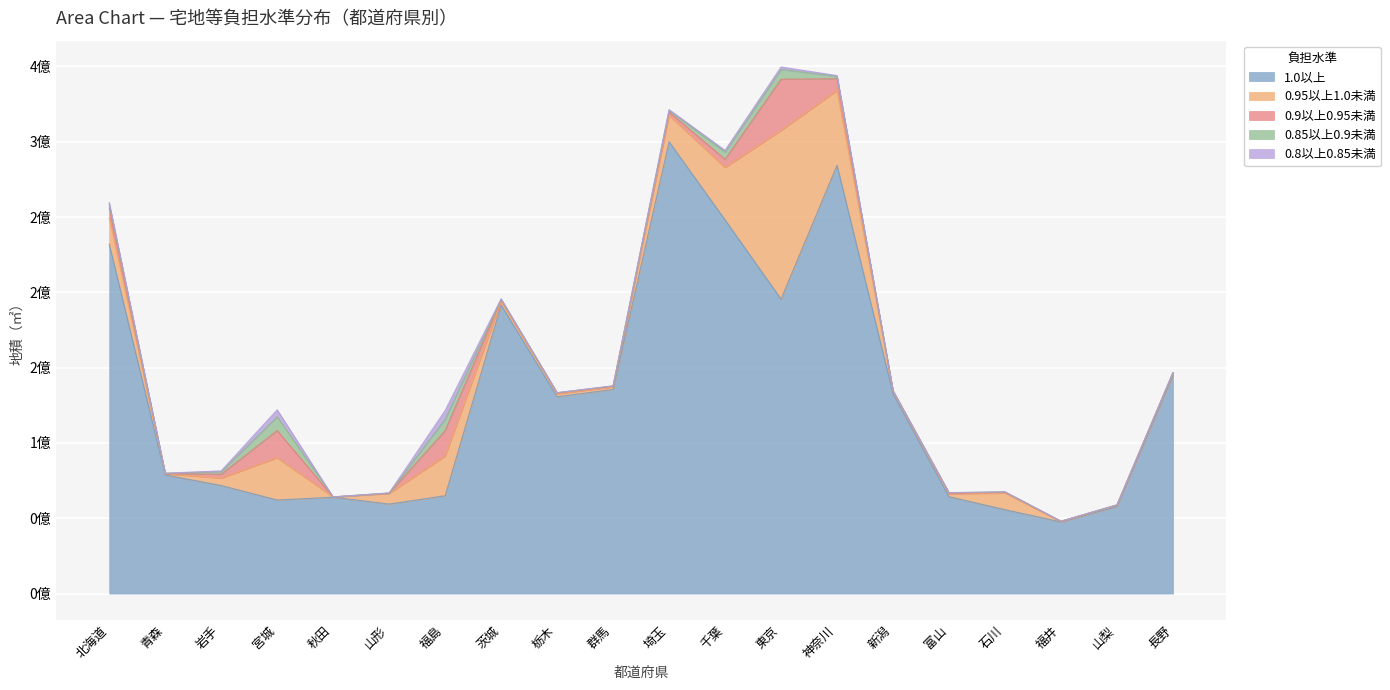

Which label corresponds to the largest value in the chart?

埼玉